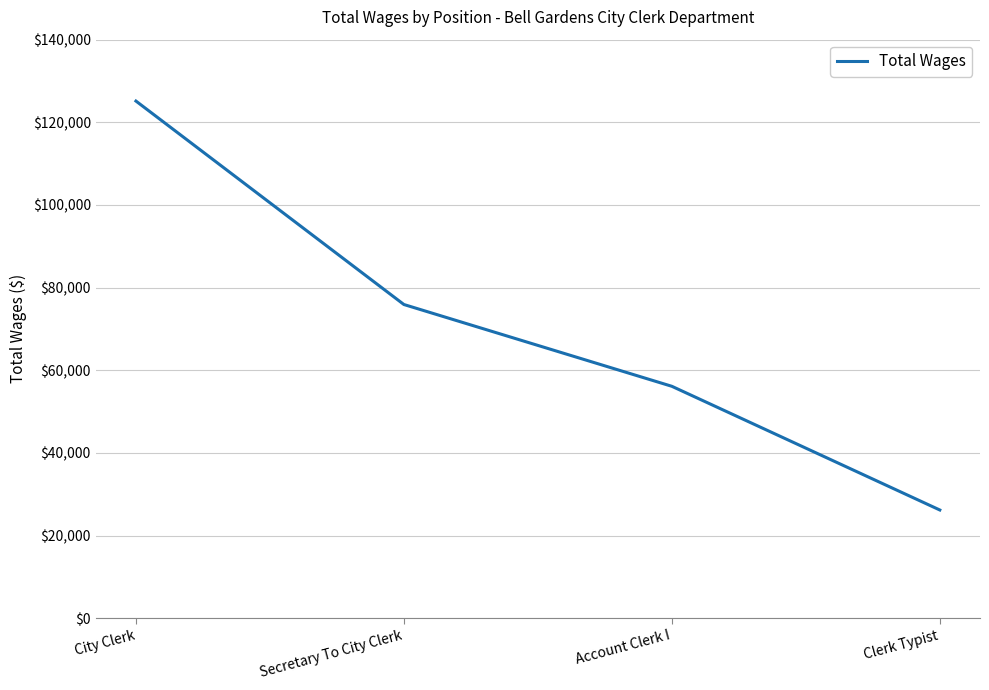

What is the change in value from Account Clerk I to Clerk Typist?

-29936